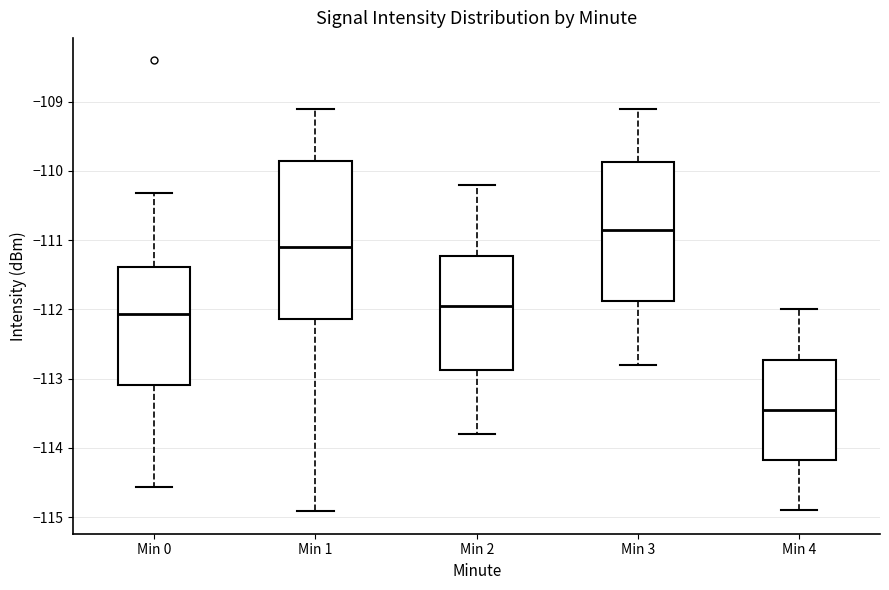

Which box is the tallest, from its lower edge to its upper edge?

Min 1